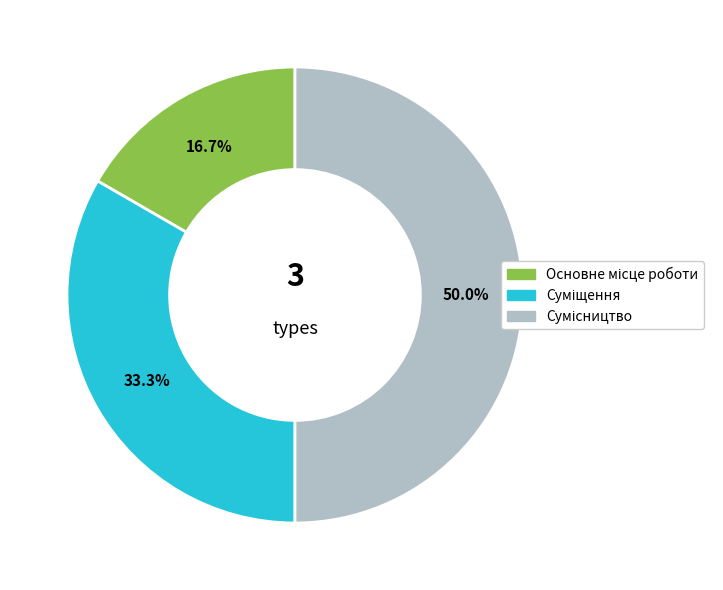

To the nearest percent, what is the difference between the largest and smallest slice percentages?

33%